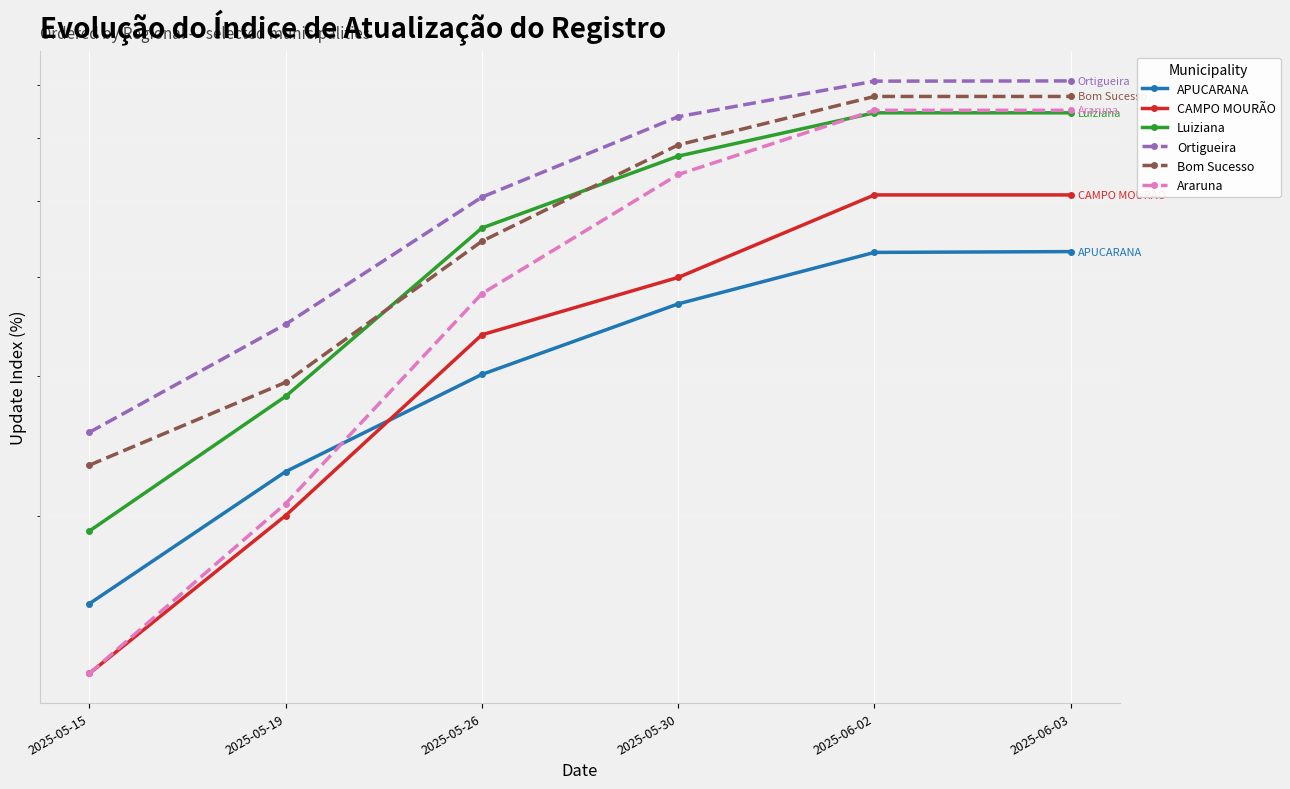

What is the spread (max minus min) of values at 2025-05-15?

12.9